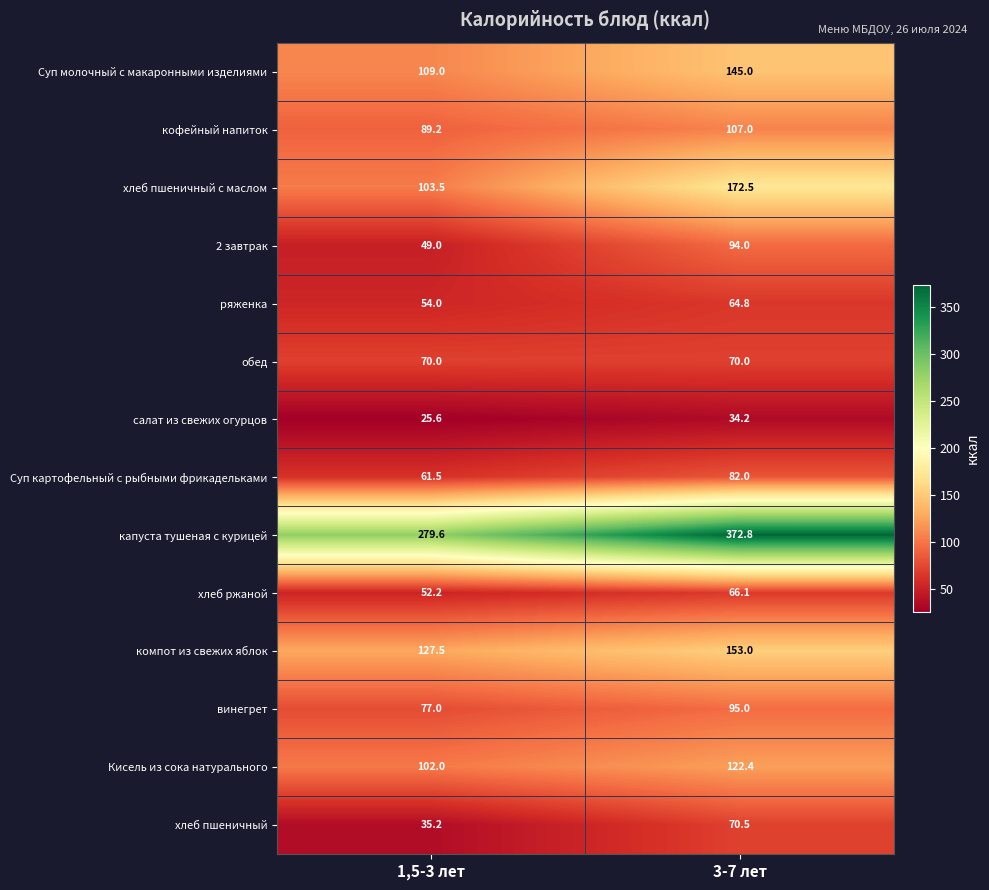

Reading right to left, what are all the values shown in this chart?

Суп молочный с макаронными изделиями: 3-7 лет=145.0	1,5-3 лет=109.0
кофейный напиток: 3-7 лет=107.0	1,5-3 лет=89.2
хлеб пшеничный с маслом: 3-7 лет=172.5	1,5-3 лет=103.5
2 завтрак: 3-7 лет=94.0	1,5-3 лет=49.0
ряженка: 3-7 лет=64.8	1,5-3 лет=54.0
обед: 3-7 лет=70.0	1,5-3 лет=70.0
салат из свежих огурцов: 3-7 лет=34.2	1,5-3 лет=25.6
Суп картофельный с рыбными фрикадельками: 3-7 лет=82.0	1,5-3 лет=61.5
капуста тушеная с курицей: 3-7 лет=372.8	1,5-3 лет=279.6
хлеб ржаной: 3-7 лет=66.1	1,5-3 лет=52.2
компот из свежих яблок: 3-7 лет=153.0	1,5-3 лет=127.5
винегрет: 3-7 лет=95.0	1,5-3 лет=77.0
Кисель из сока натурального: 3-7 лет=122.4	1,5-3 лет=102.0
хлеб пшеничный: 3-7 лет=70.5	1,5-3 лет=35.2